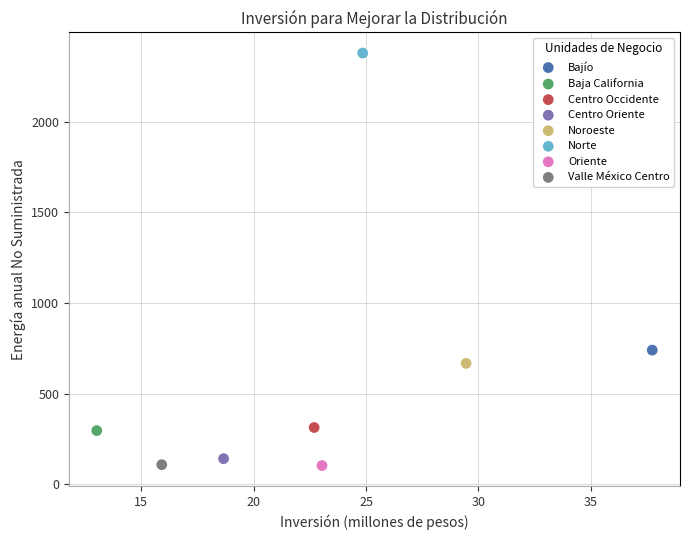

Which series reaches the maximum Y coordinate?

Norte